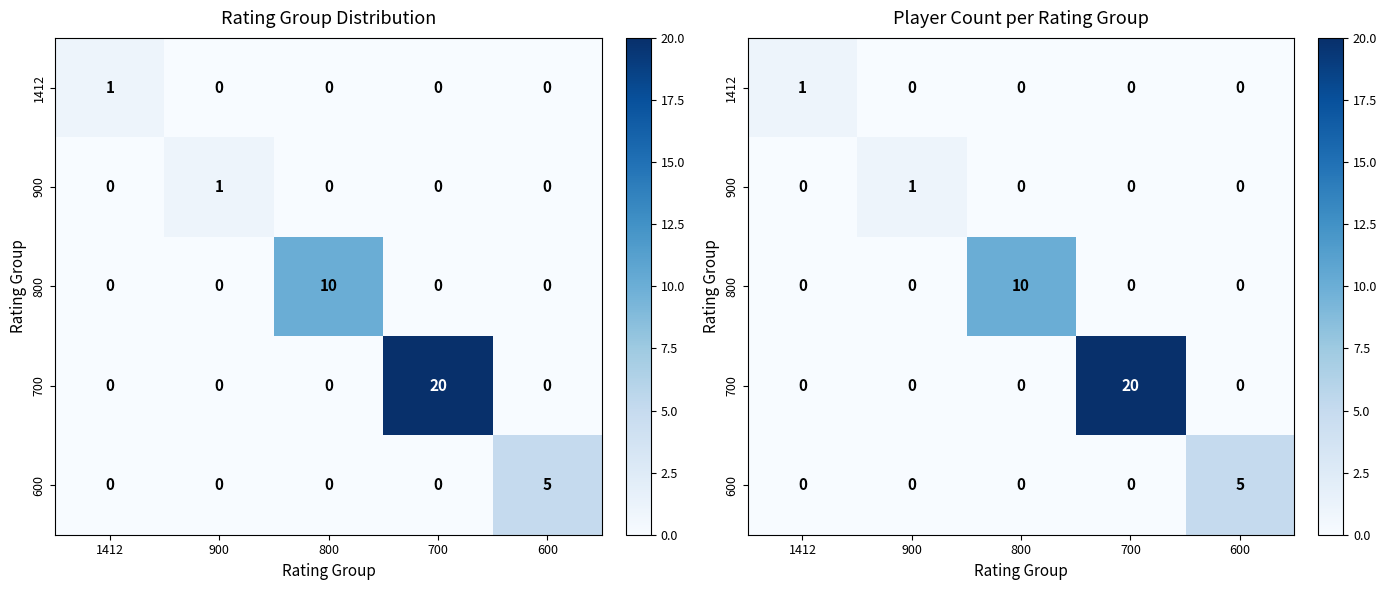

Which category has the lowest value in the 900 series?

1412